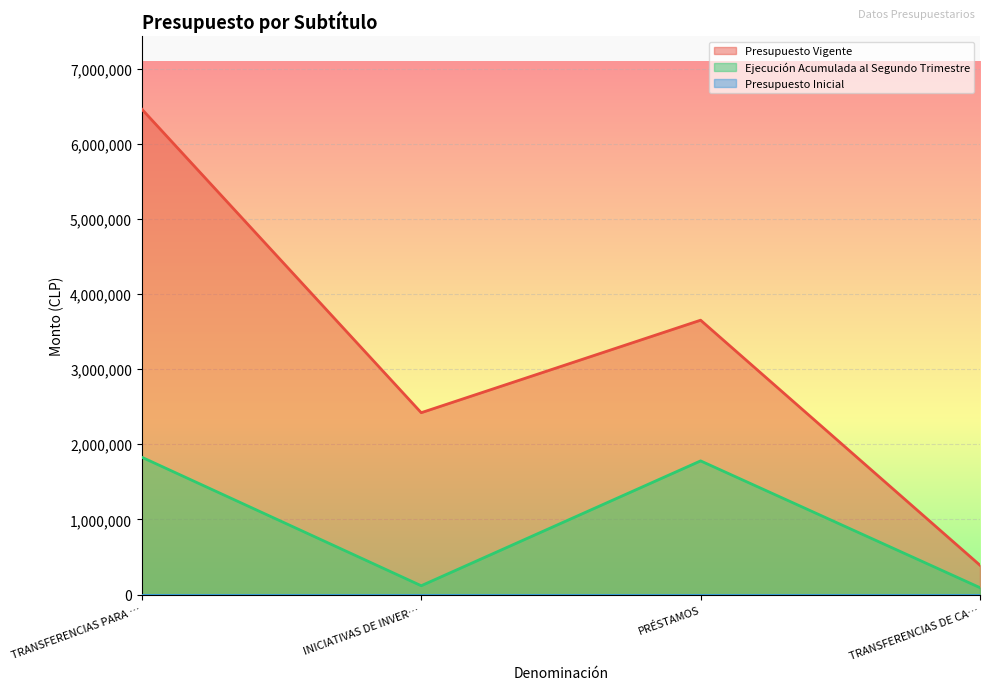

Is it true that Presupuesto Vigente equals 389484 at TRANSFERENCIAS DE CA…?

True